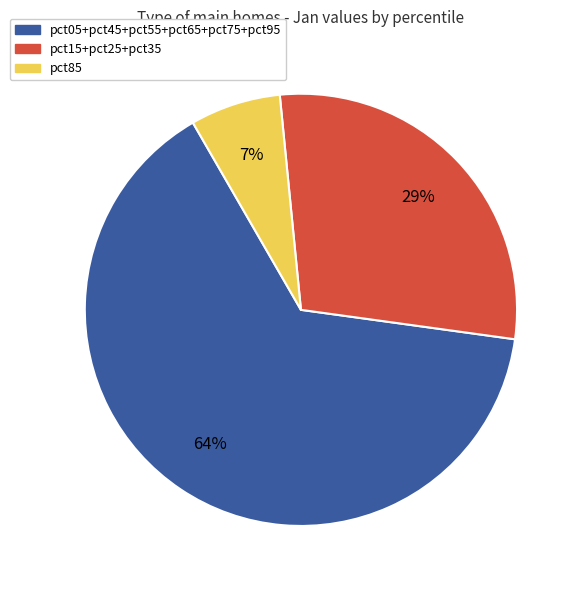

Does any single category account for the majority?

Yes